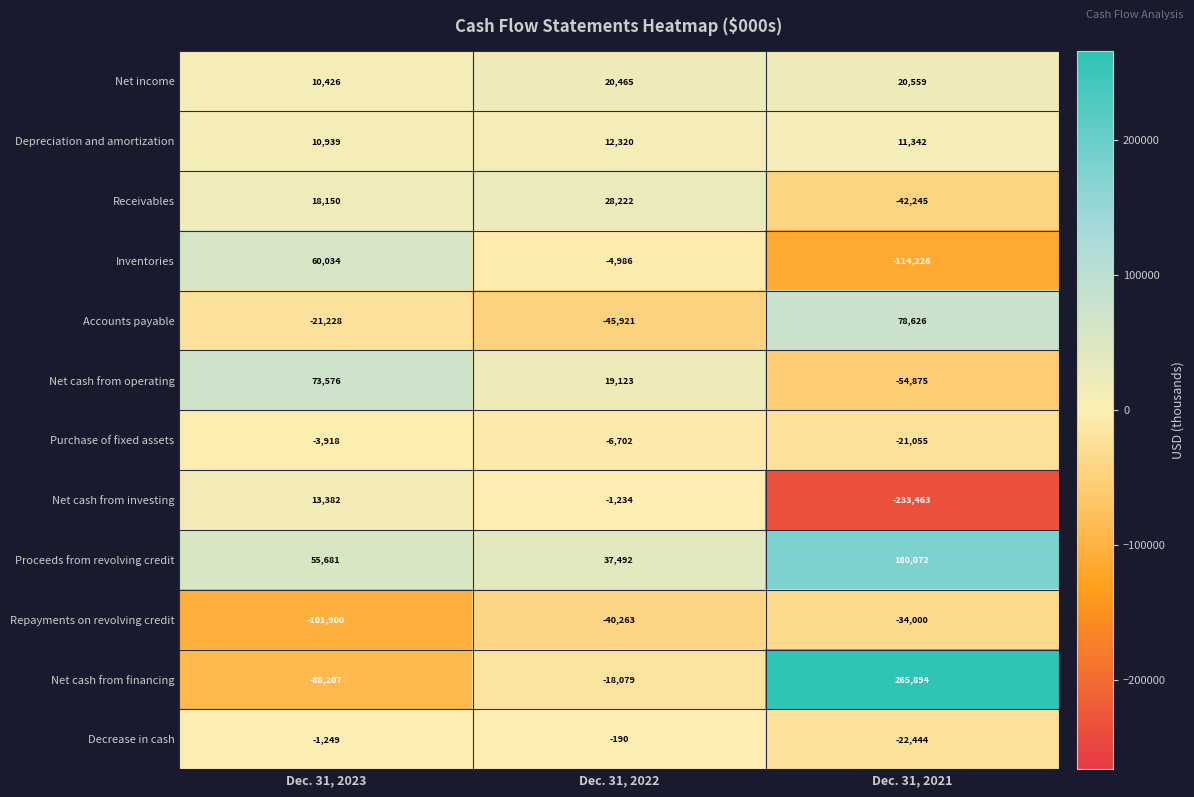

How many data points does each series have?

3